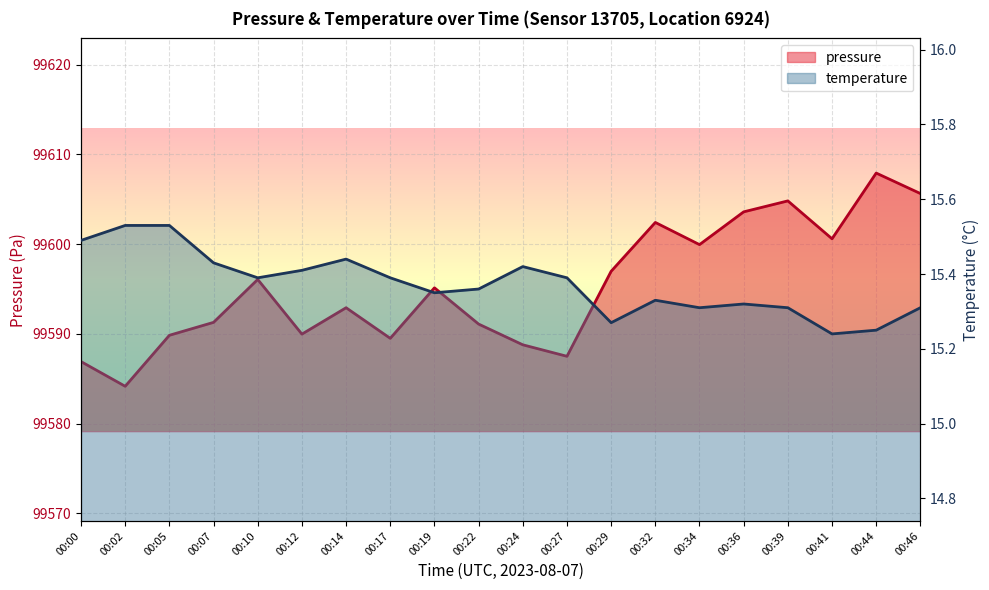

The value of temperature at 00:07 is 15.4. True or false?

True